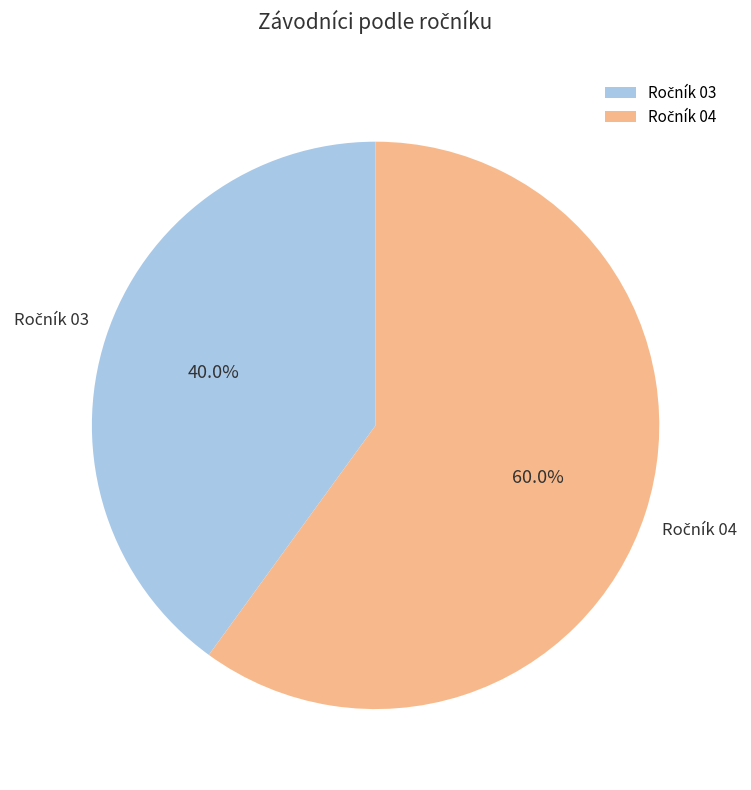

Is there any slice that represents more than half of the pie?

Yes